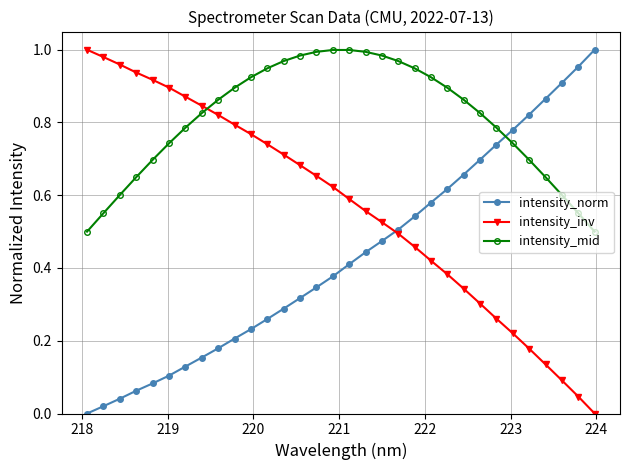

What is the sum of all intensity_norm values?

13.8